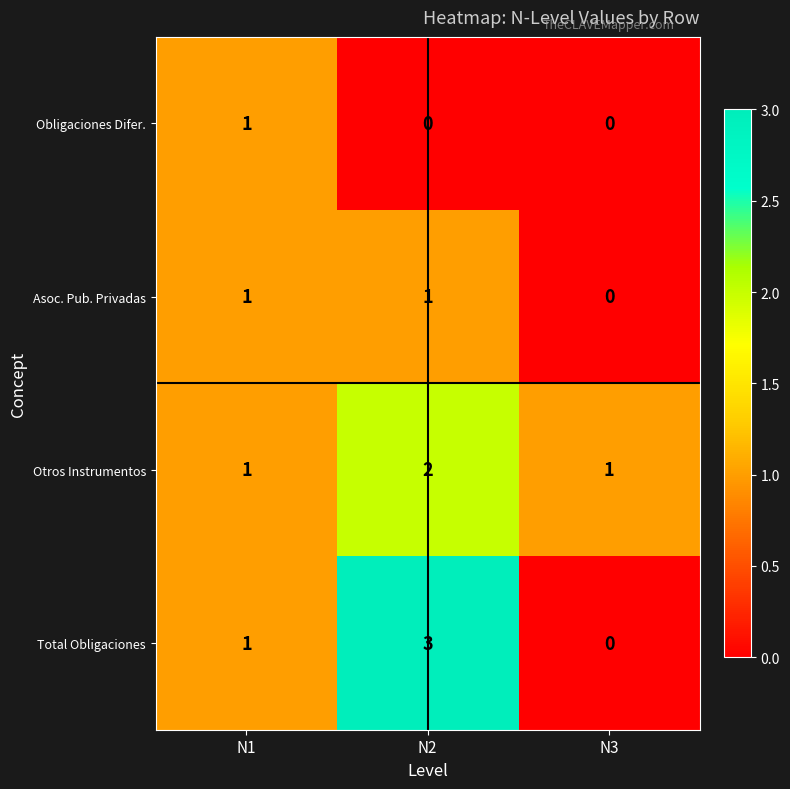

Count the Otros Instrumentos values in the range 1 to 2.

3